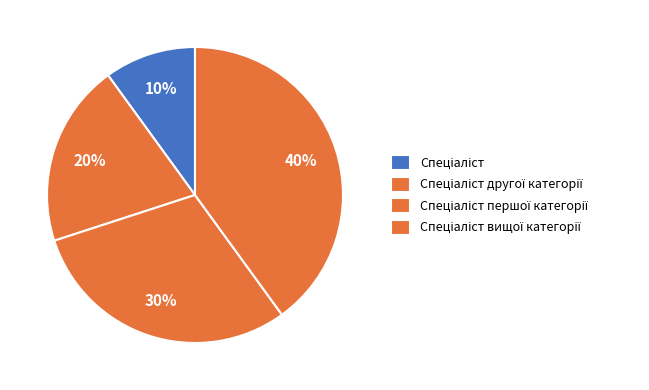

What is the change in value from Спеціаліст другої категорії to Спеціаліст першої категорії?

+1